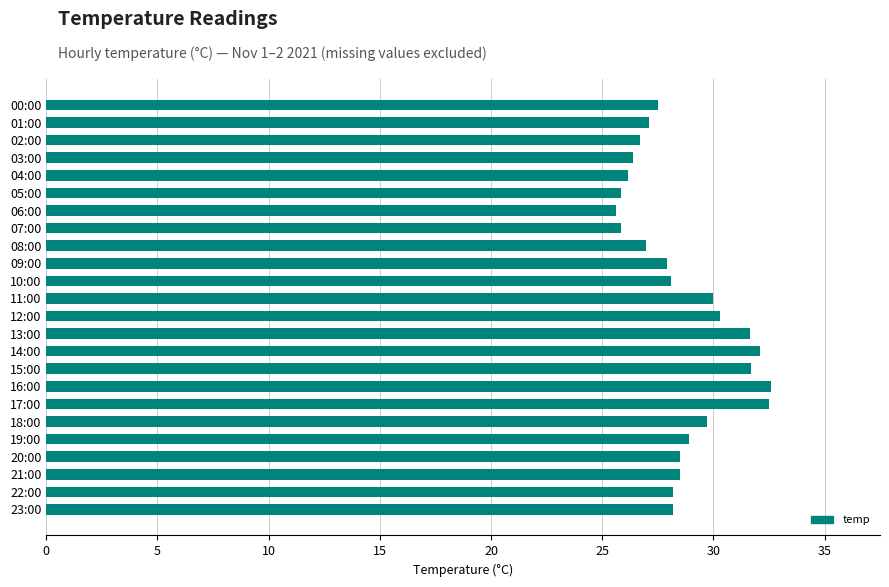

What position from the bottom is 03:00?

21